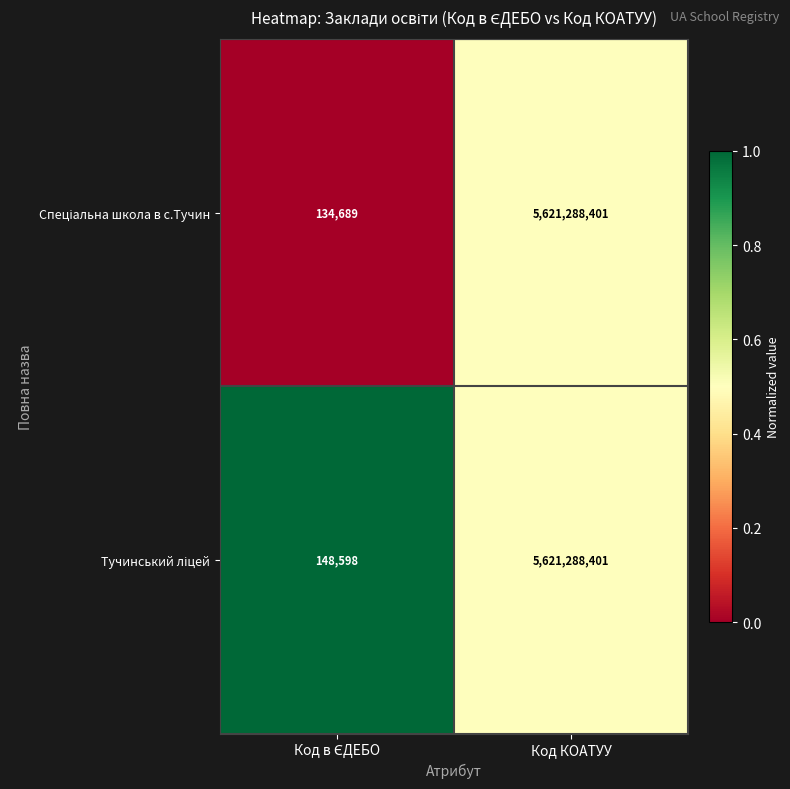

At which category does the chart reach its peak across all series?

Код КОАТУУ